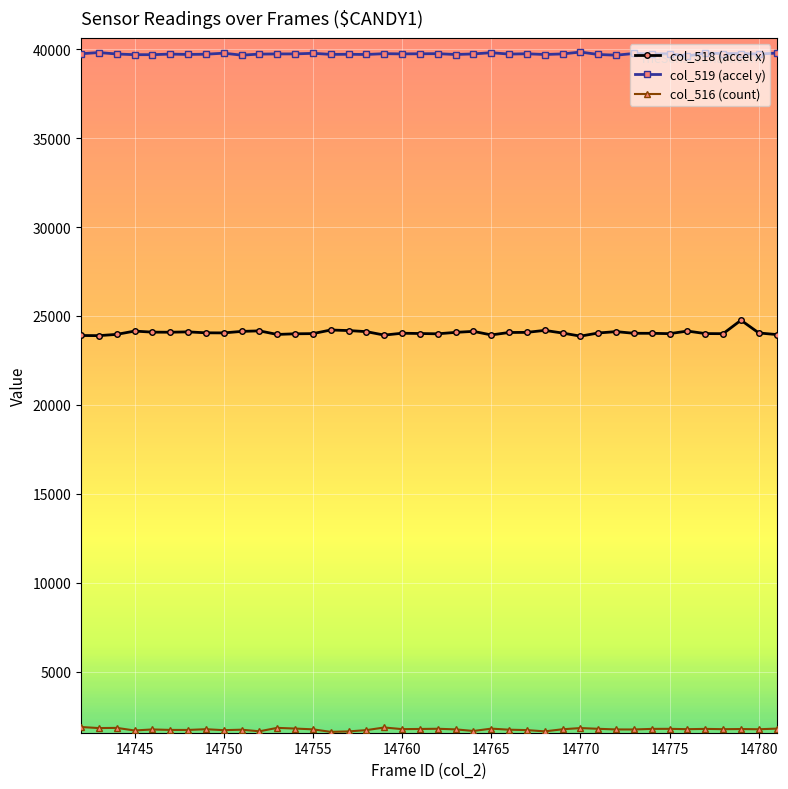

True or false: col_518 (accel x) has more than 2 interior local peaks.

True